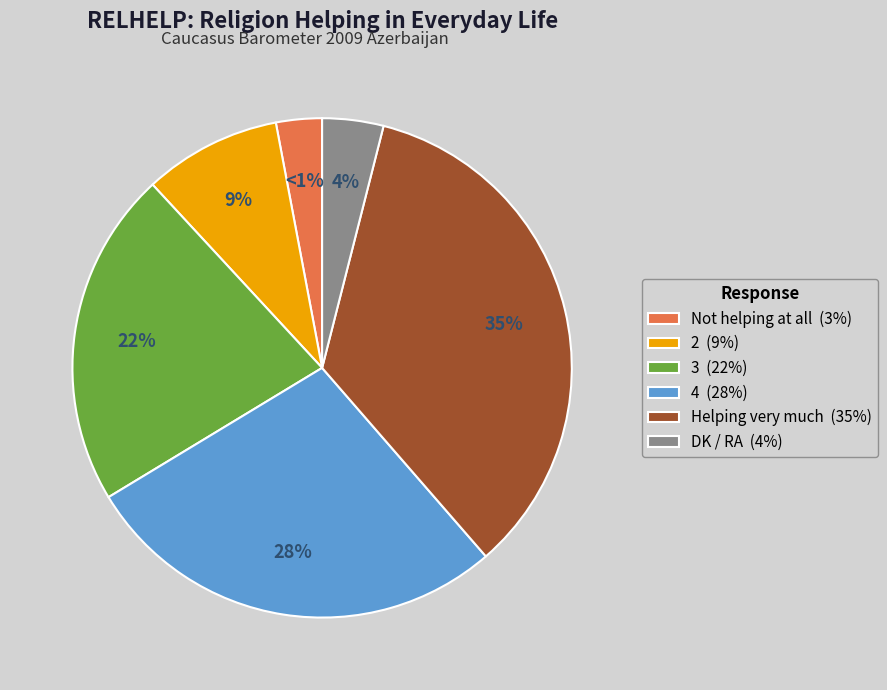

Rank the categories by value from lowest to highest.

Not helping at all, DK / RA, 2, 3, 4, Helping very much